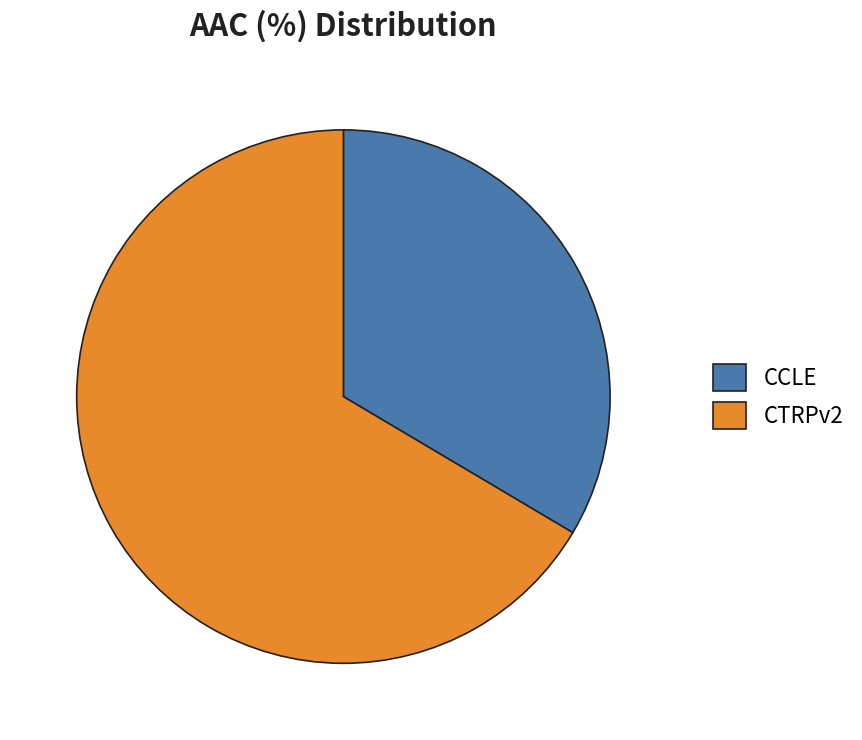

Approximately how many times larger is the value at CTRPv2 compared to CCLE?

2.0